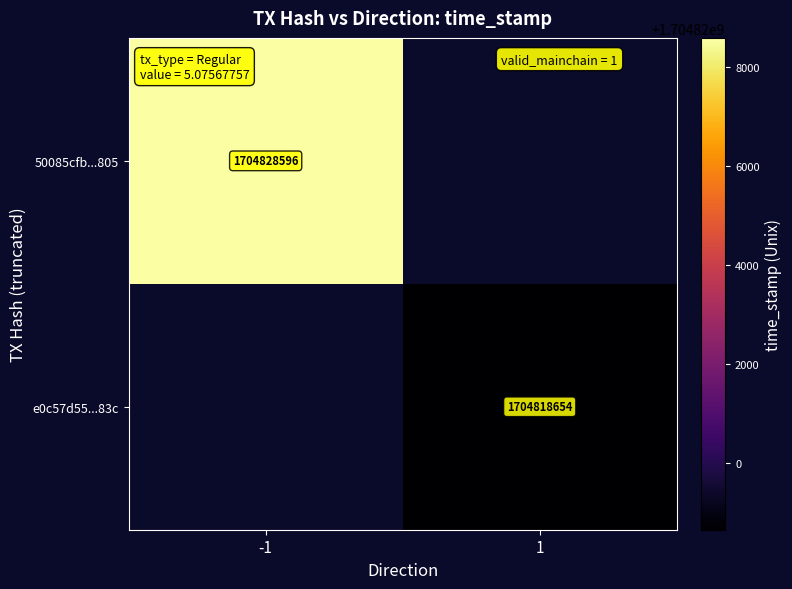

True or false: 50085cfb...805 has a value of 1704828596 at -1.

True